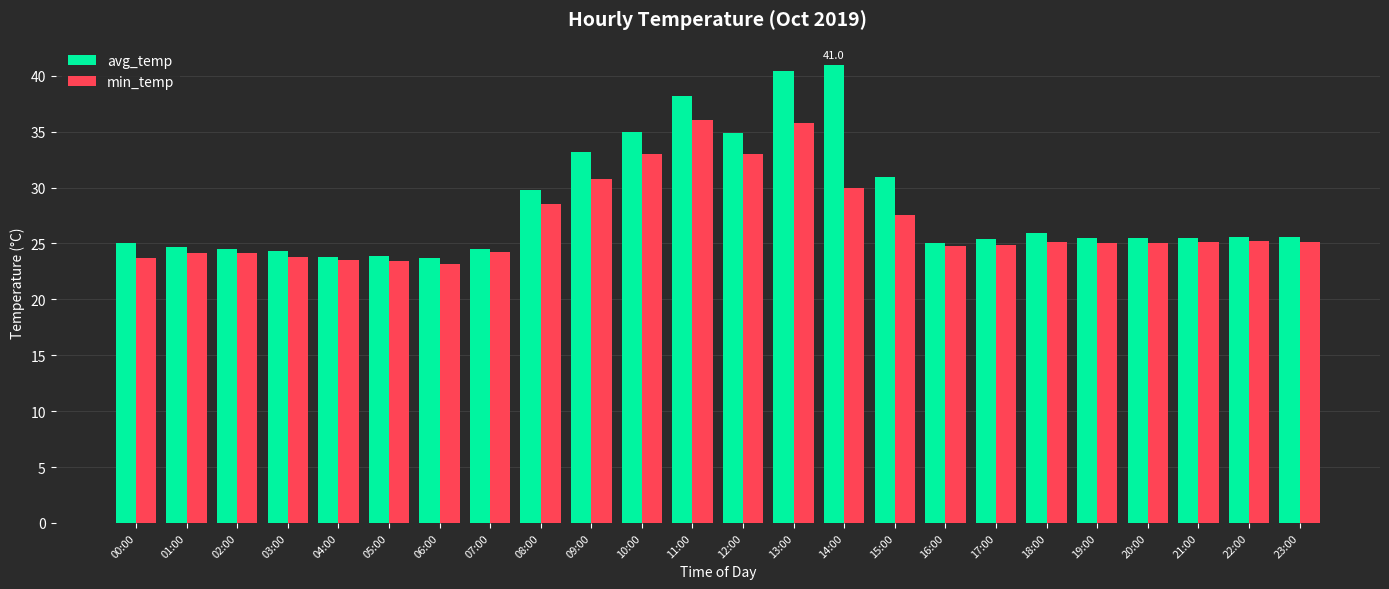

What is the minimum value shown in the chart?

23.2